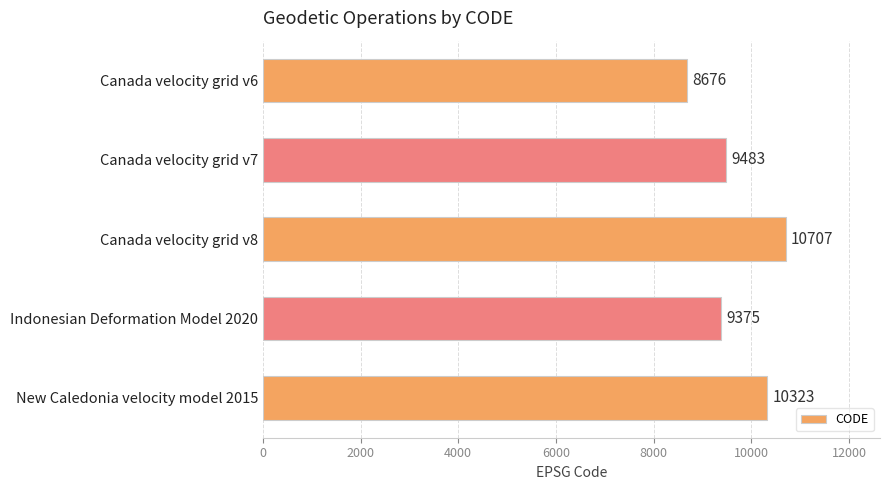

How many series are shown in this chart?

1